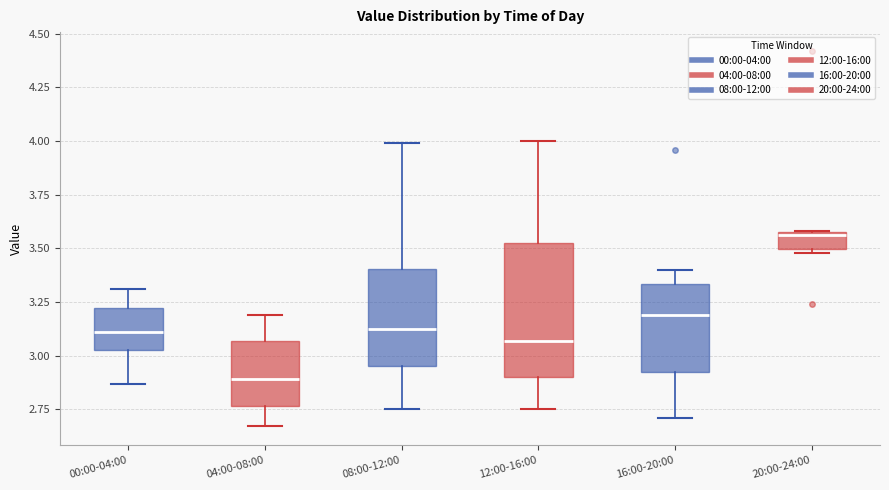

Which box's median line is the lowest?

04:00-08:00